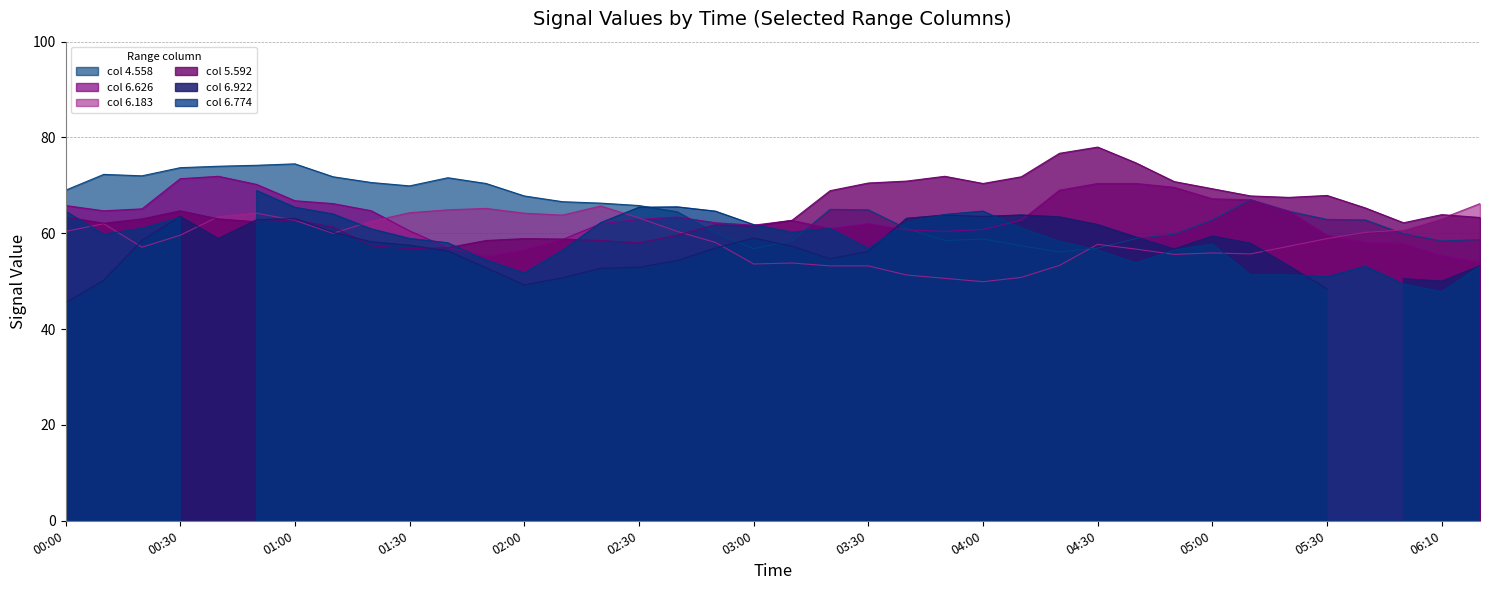

What is the total value across all series at 2019/12/30 03:10?

237.6